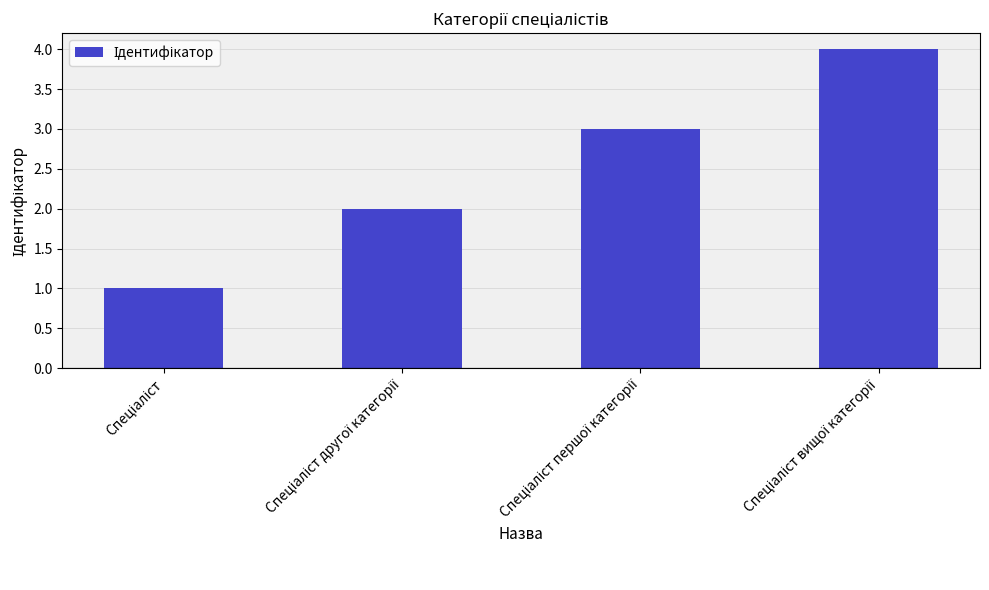

What is the difference between the maximum and minimum values?

3